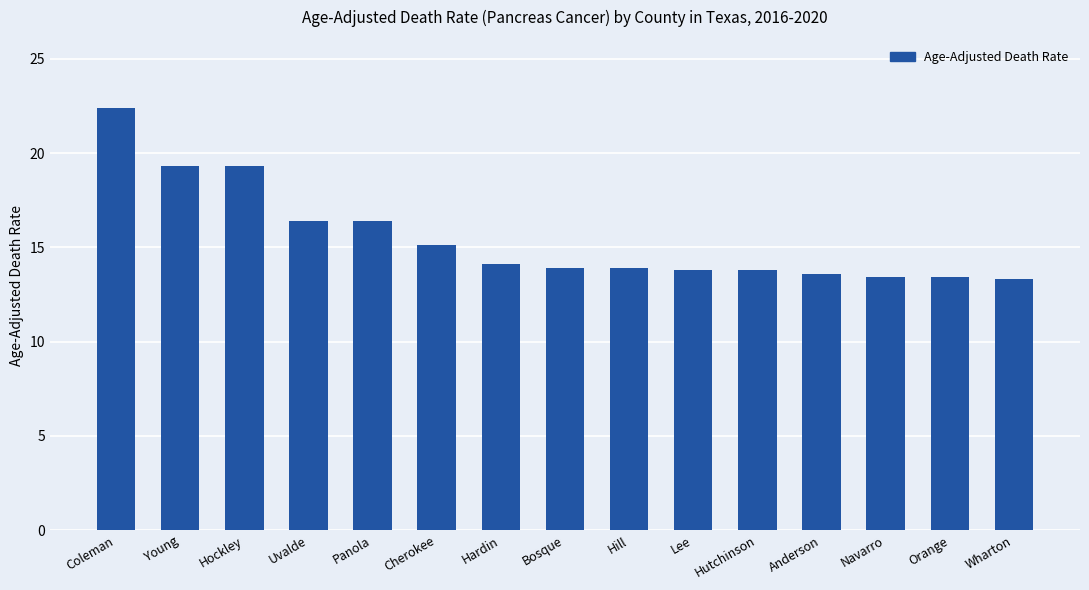

Between Lee and Cherokee, which is larger?

Cherokee